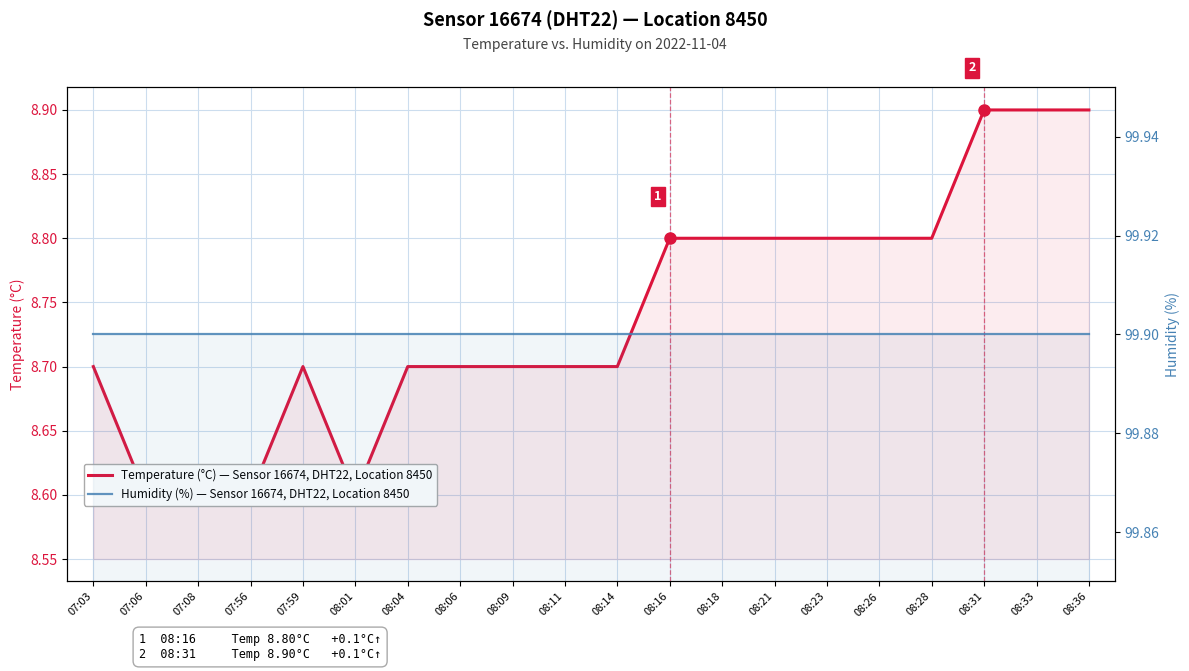

True or false: Humidity (%) has more than 1 points higher than both neighbors.

False